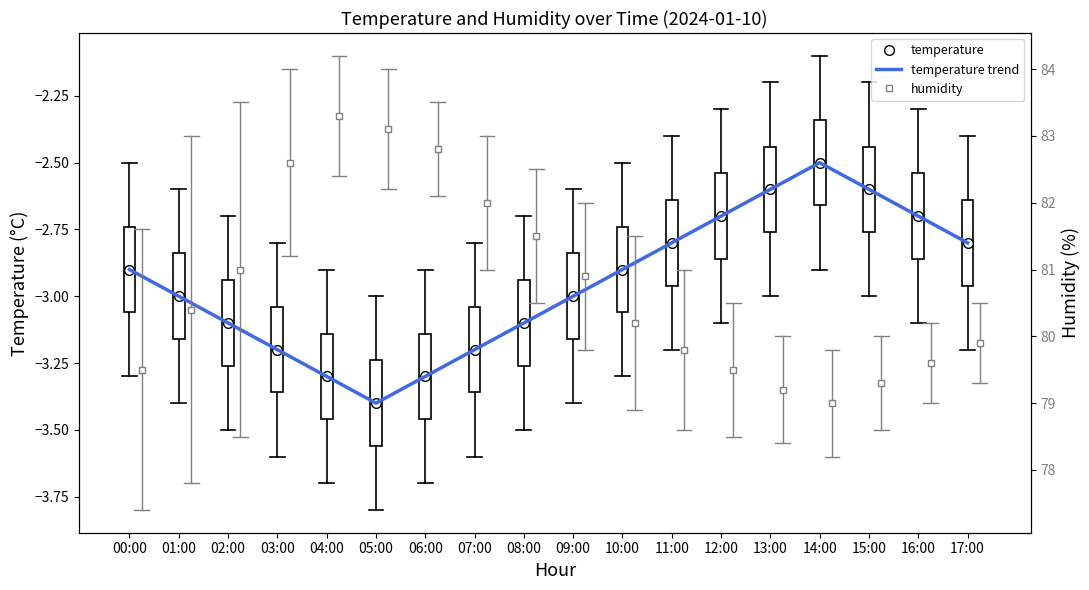

What value does the data have at 15:00?

-2.6